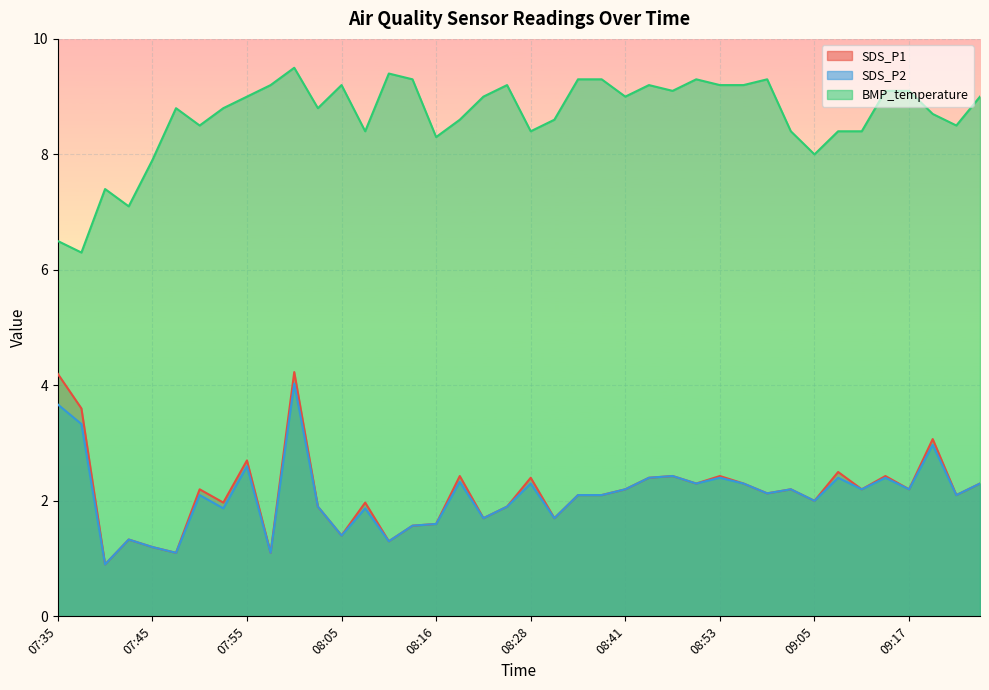

What is the highest value of the SDS_P1 series?

4.2